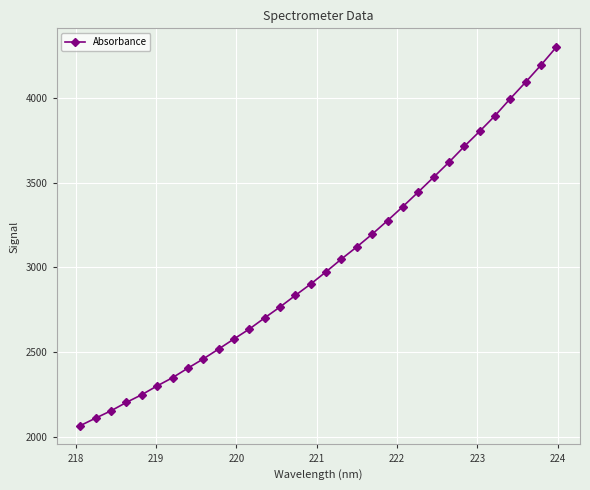

What is the average value?

3024.7